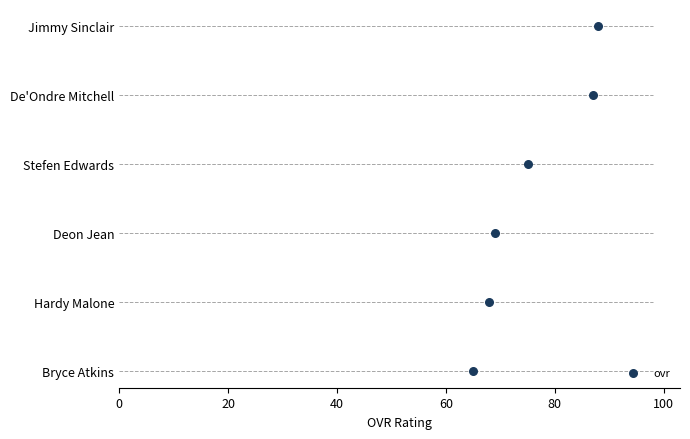

What is the ratio of the value at 100 to the value at 20?

5.0